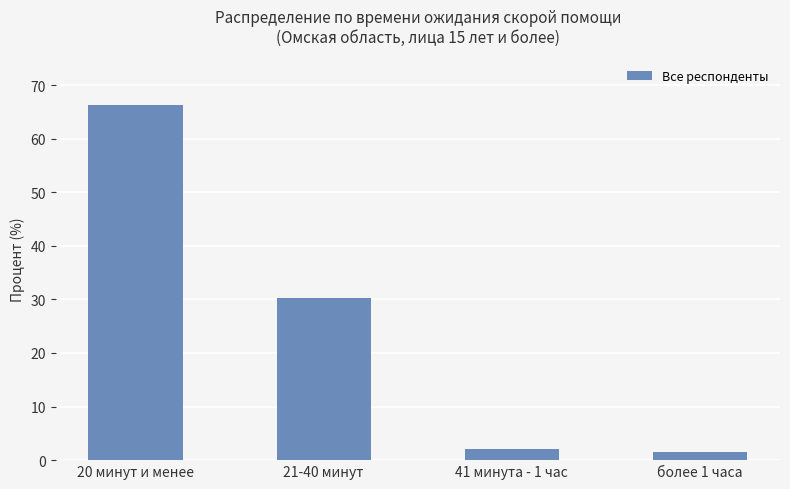

Does the chart contain any negative values?

No